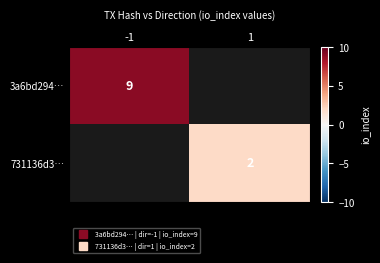

True or false: 3a6bd294… has a value of 9.0 at -1.

True